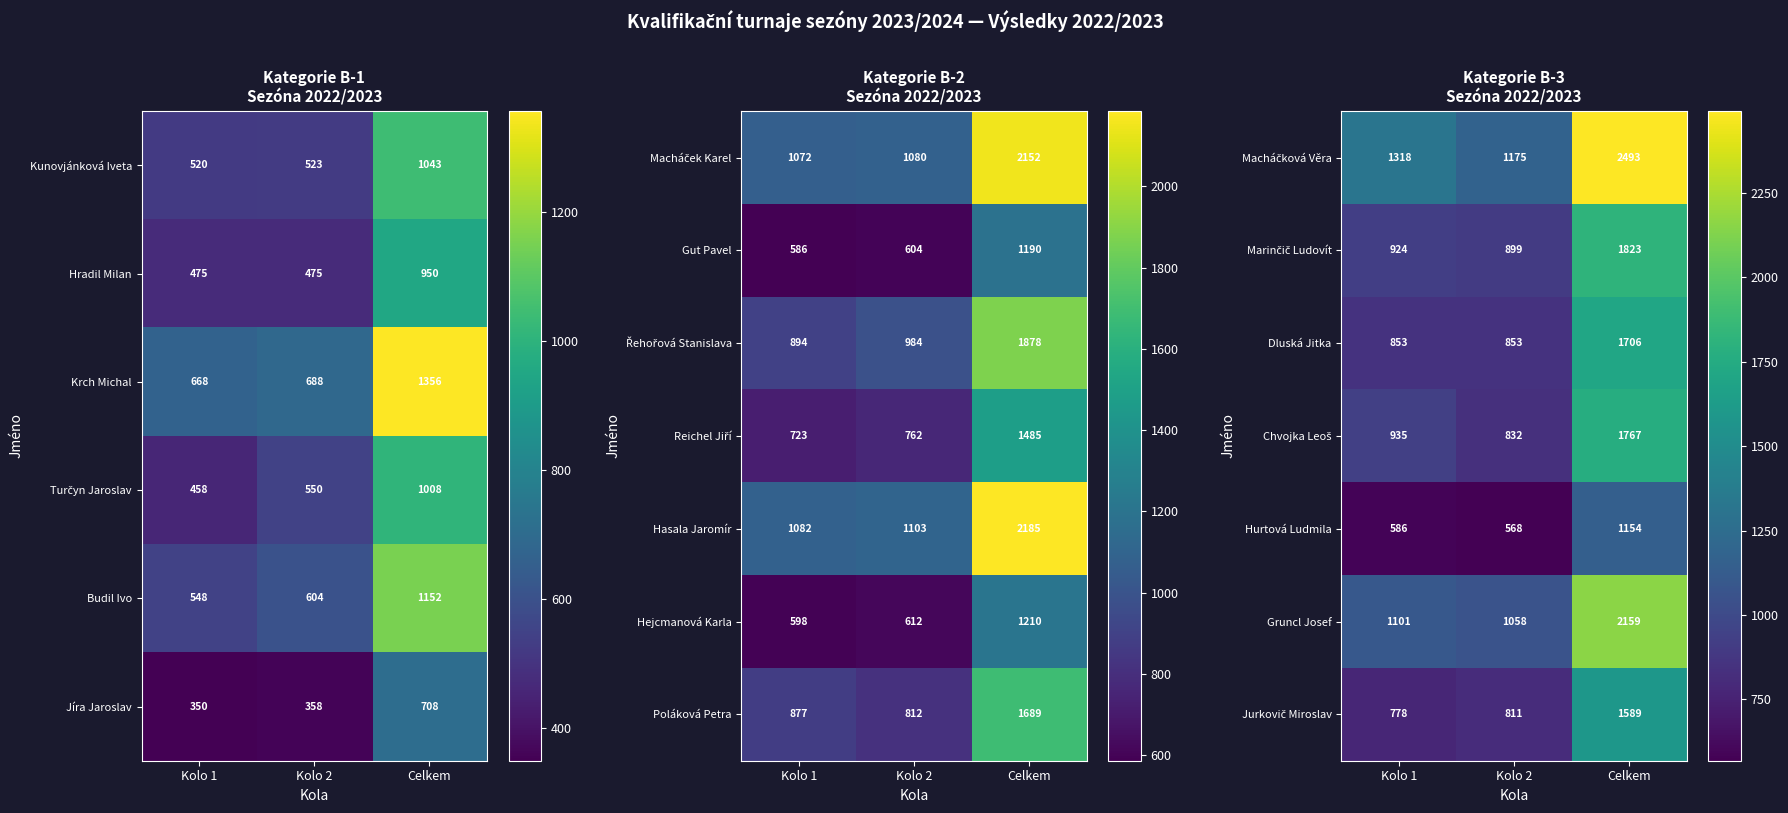

Which has a higher value, Kolo 1 or Kolo 2?

Kolo 1